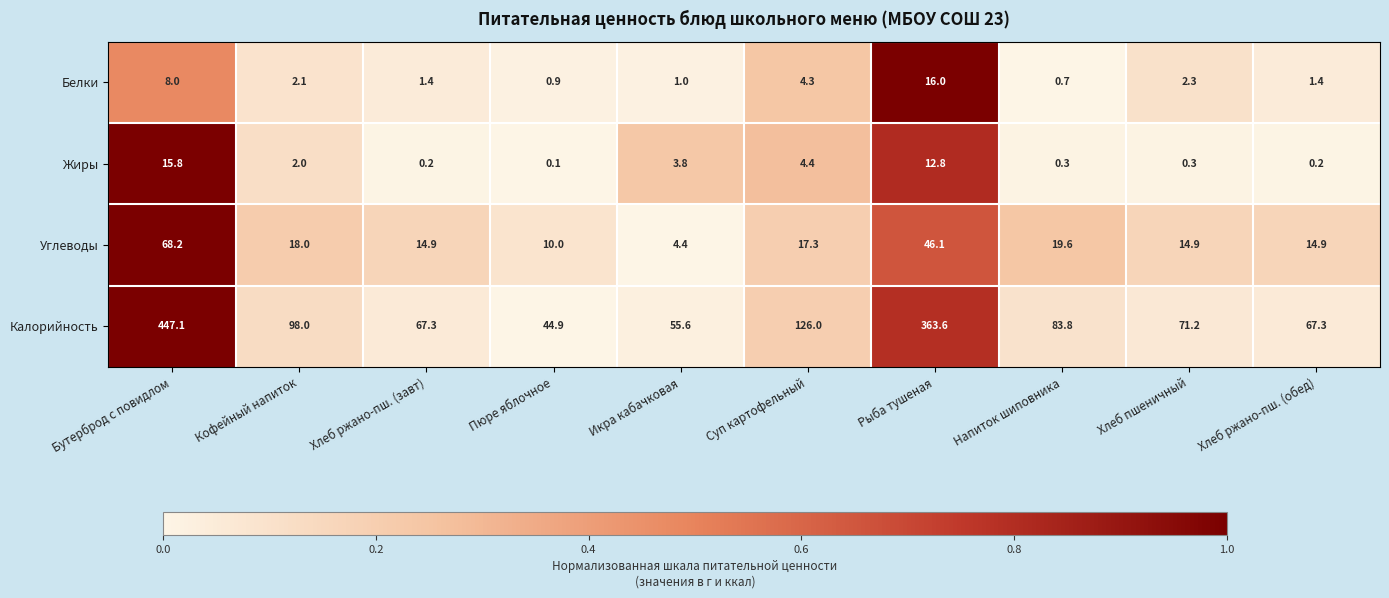

True or false: Углеводы has a value of 108.5 at Бутерброд с повидлом.

False